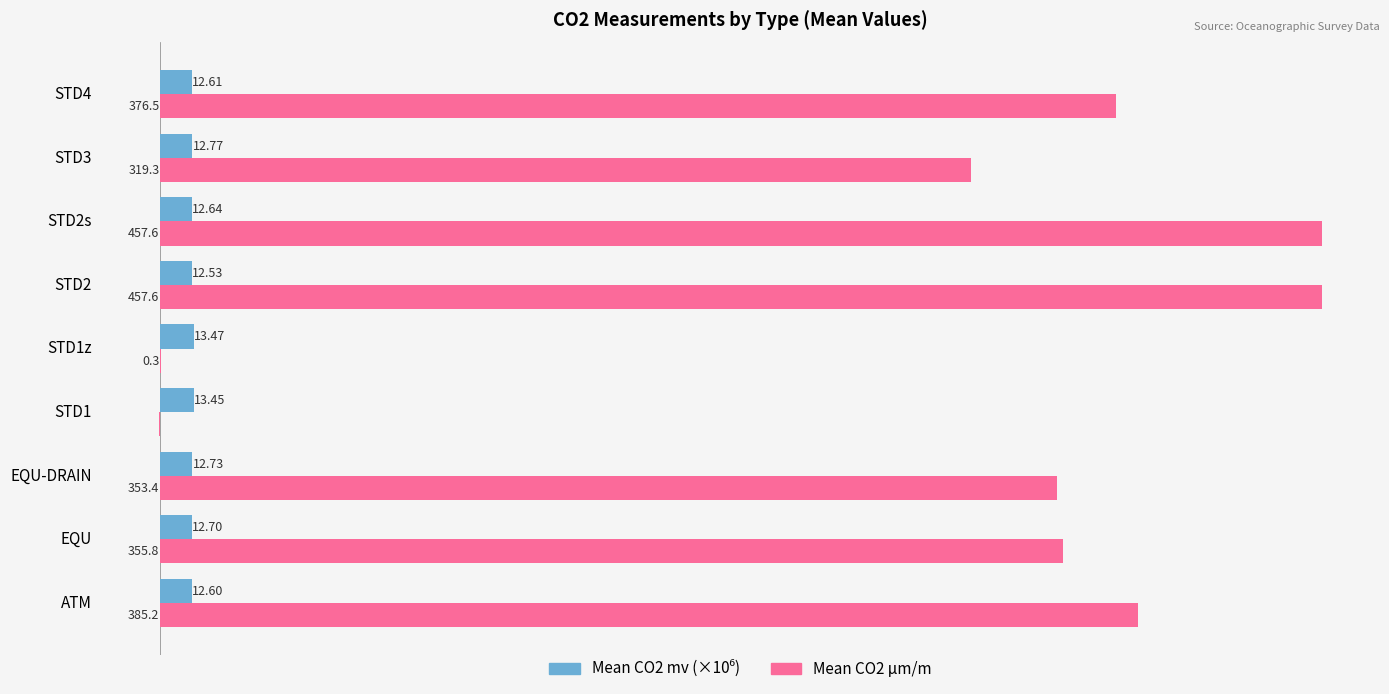

Between EQU-DRAIN and STD1z, which series saw the biggest shift?

Mean CO2 μm/m